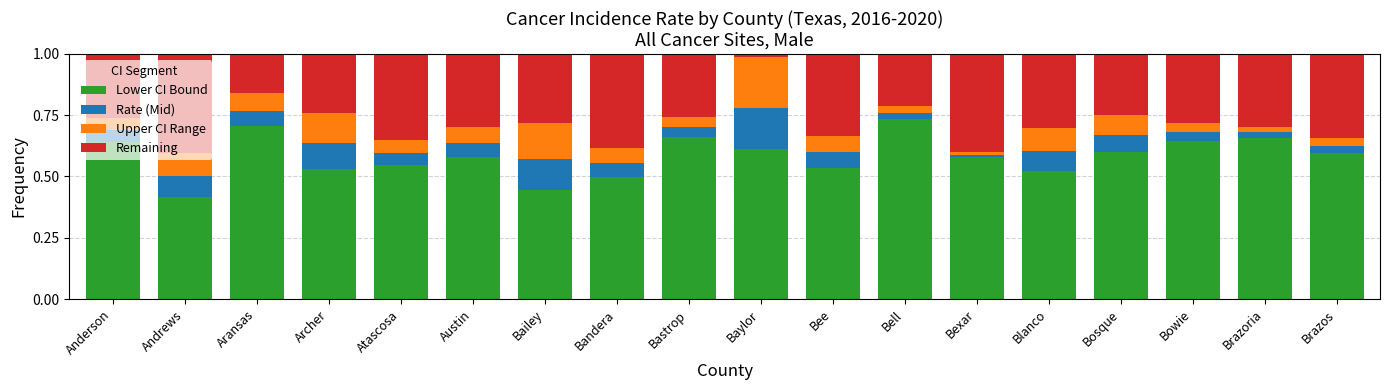

What are all the series names shown in the legend?

Lower CI Bound, Rate (Mid), Upper CI Range, Remaining